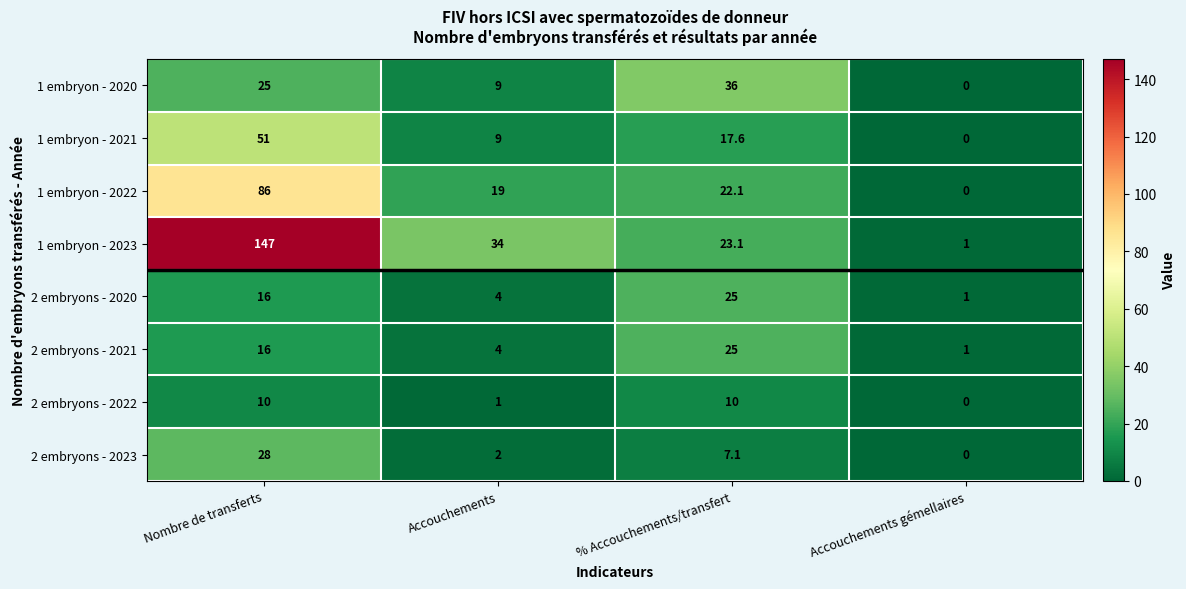

At which label does 1 embryon - 2022 first exceed 22?

Nombre de transferts